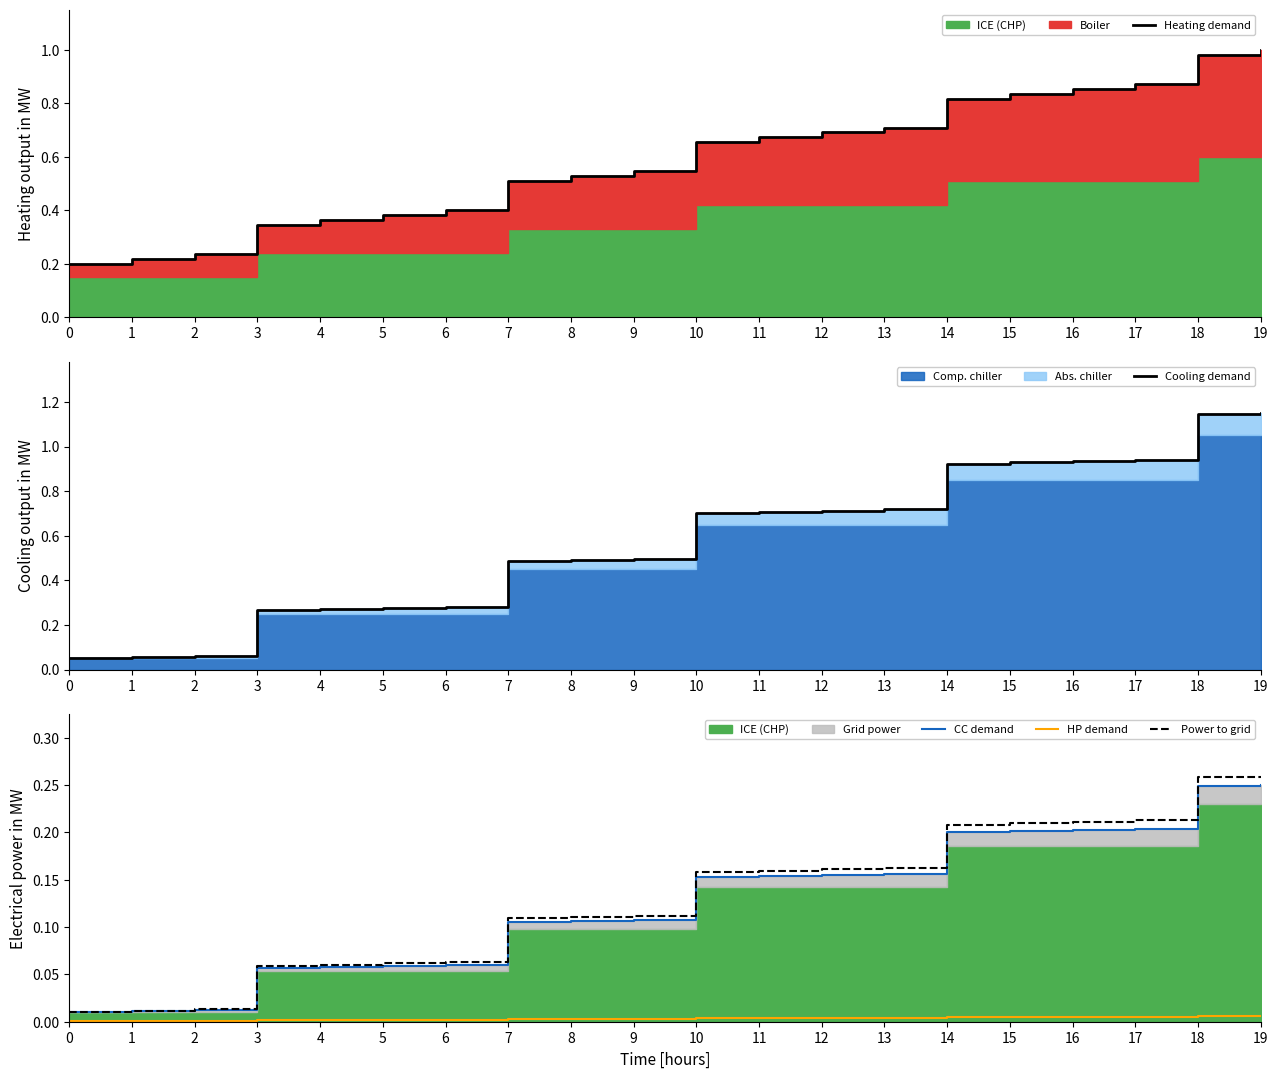

Rank the categories by Cooling demand value from highest to lowest.

19, 18, 17, 16, 15, 14, 13, 12, 11, 10, 9, 8, 7, 6, 5, 4, 3, 2, 1, 0